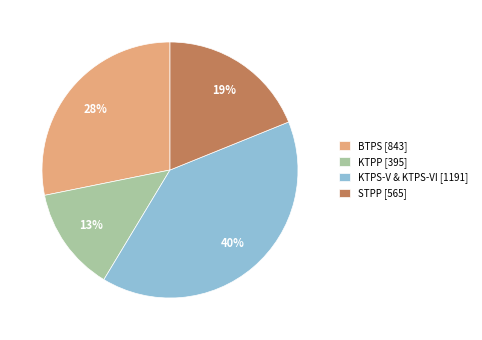

Which category has the smallest portion of the pie?

KTPP